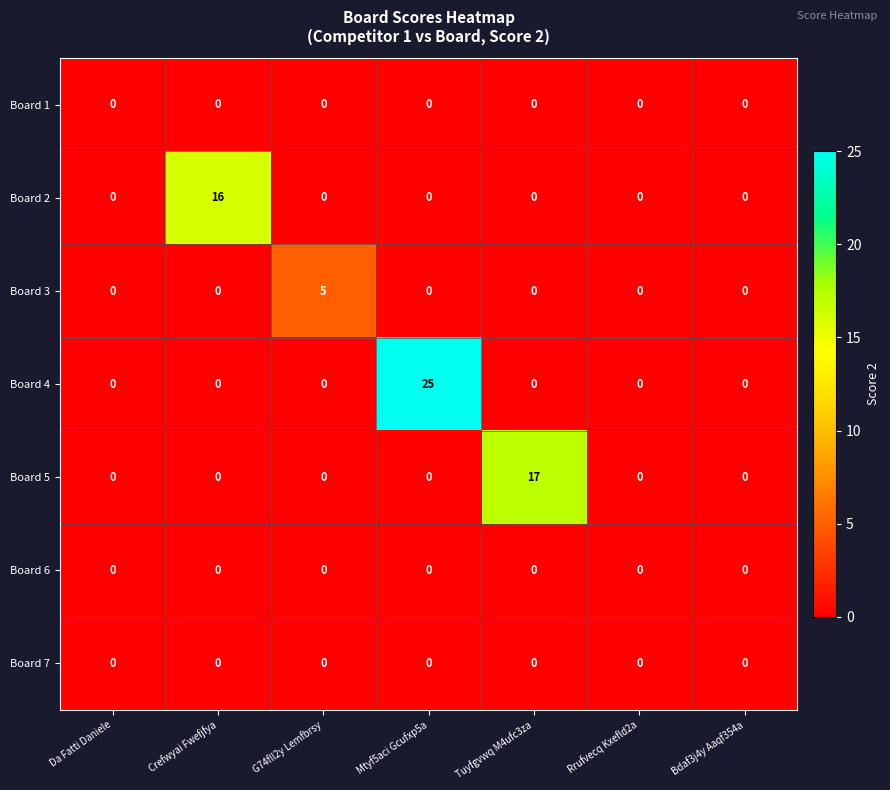

What is the difference between the maximum and minimum values in the Board 4 series?

25